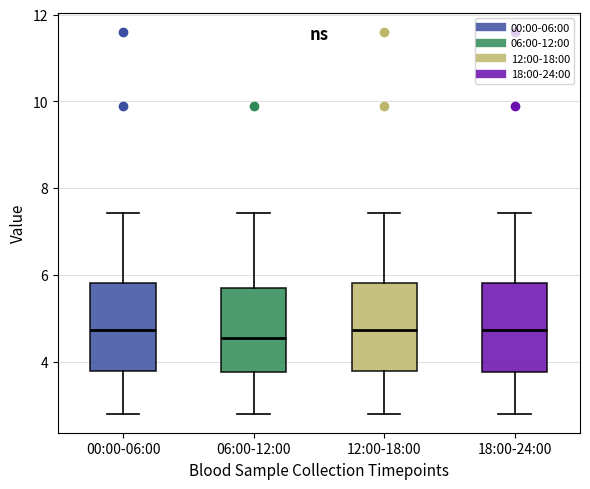

Reading left to right, read every box against the y-axis: the position of its median line, the range the box covers, and the ends of its whiskers. The values are not printed on the chart, so give them approximately, as read against the axis.

00:00-06:00: median 4.8, box 3.8 to 5.8, whiskers 2.8 to 7.4
06:00-12:00: median 4.6, box 3.8 to 5.8, whiskers 2.8 to 7.4
12:00-18:00: median 4.8, box 3.8 to 5.8, whiskers 2.8 to 7.4
18:00-24:00: median 4.8, box 3.8 to 5.8, whiskers 2.8 to 7.4